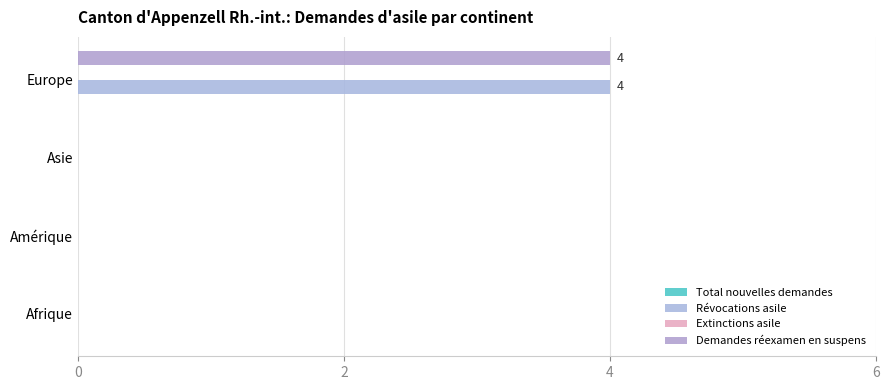

Rank the series by their maximum value, from lowest to highest.

Total nouvelles demandes, Extinctions asile, Révocations asile, Demandes réexamen en suspens